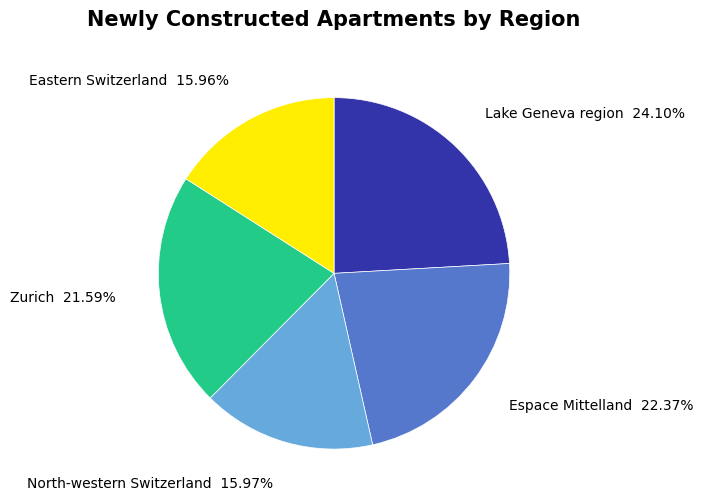

Which category has the biggest portion of the pie?

Lake Geneva region